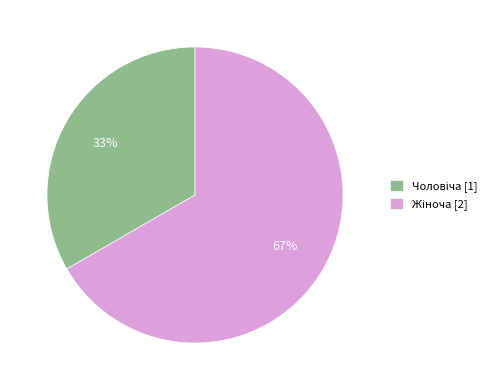

Does any single category account for the majority?

Yes